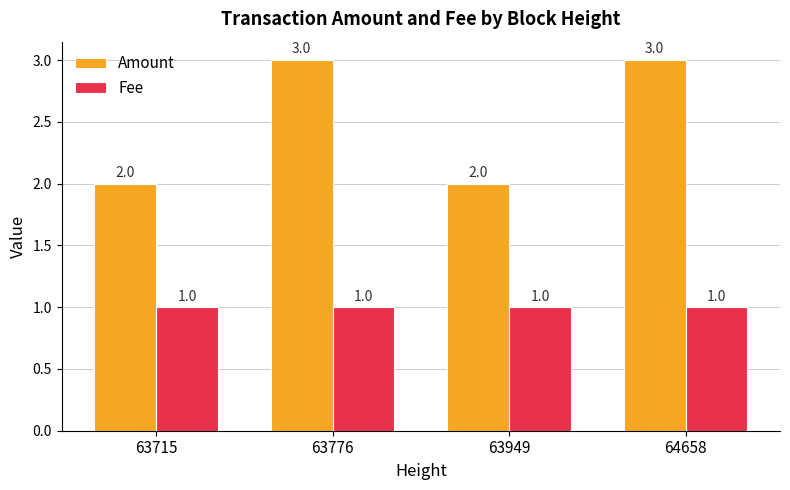

What is the maximum value for Amount?

3